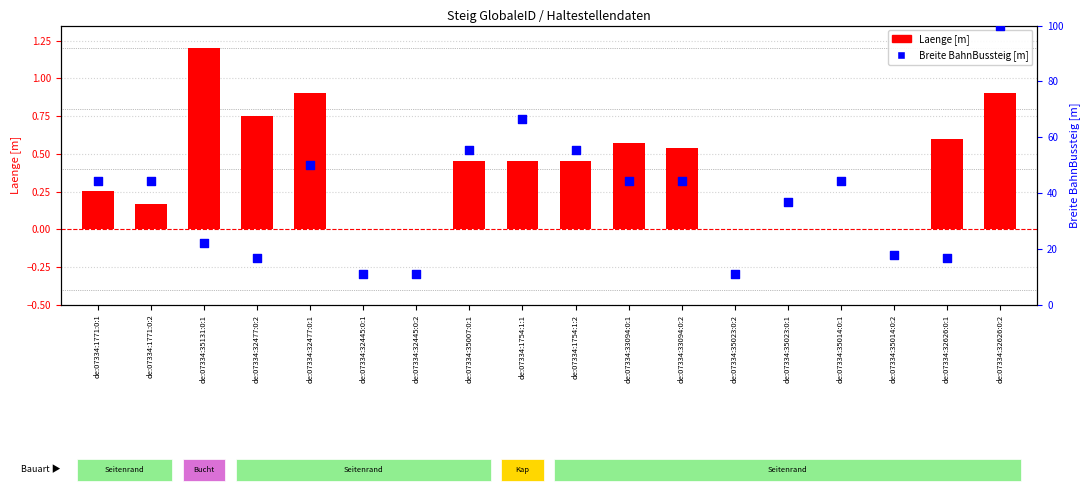

Is the value of Breite BahnBussteig [m] at de:07334:35131:0:1 greater than the value of Laenge [m] at de:07334:35014:0:2?

Yes